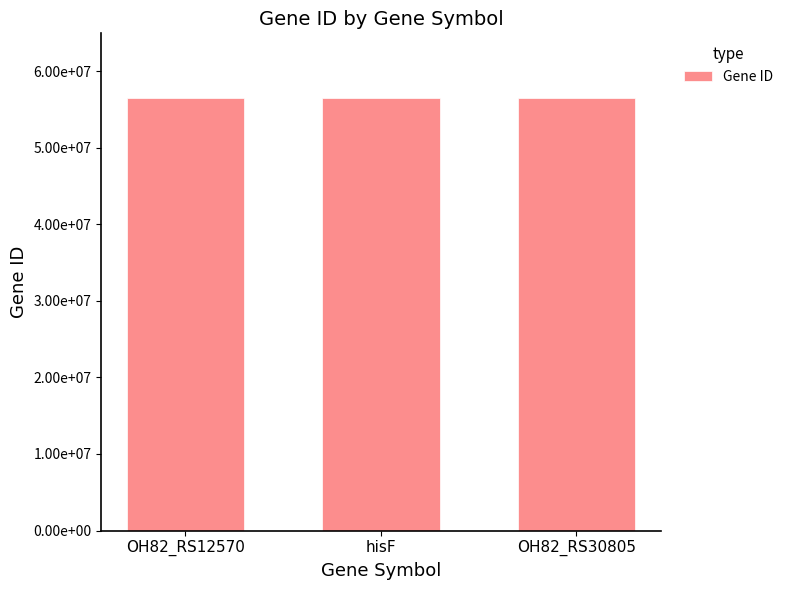

Does the chart contain any negative values?

No